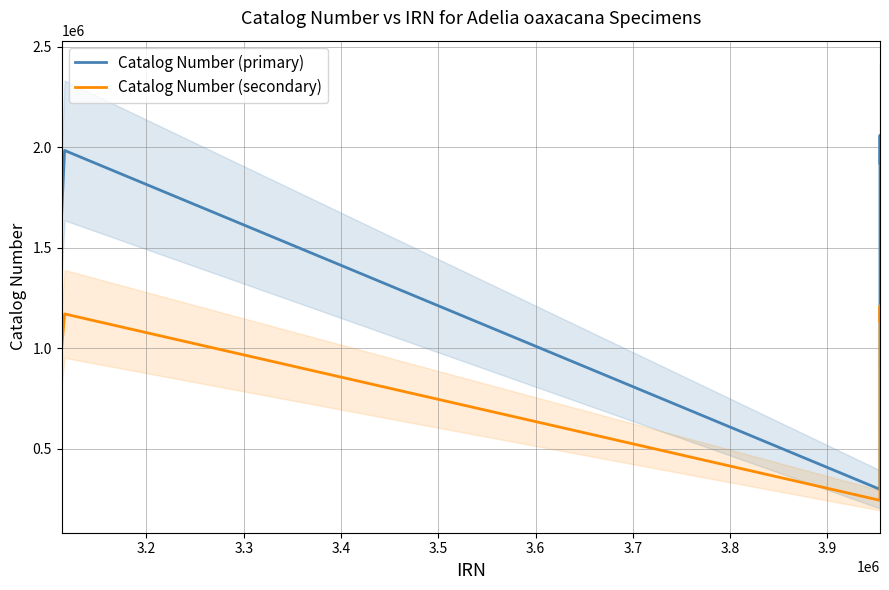

True or false: Catalog Number (secondary) and Catalog Number (primary) cross at least once.

False